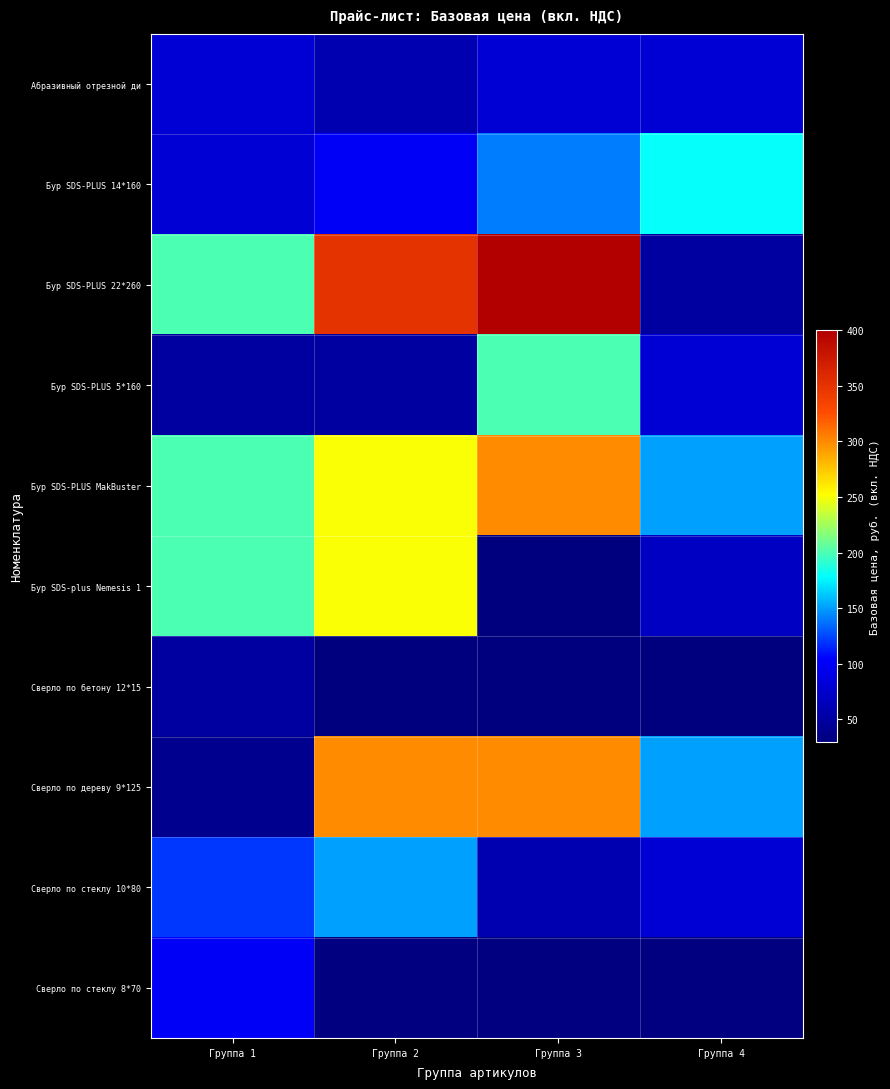

How many data points in Бур SDS-PLUS 22*260 are above 350?

1